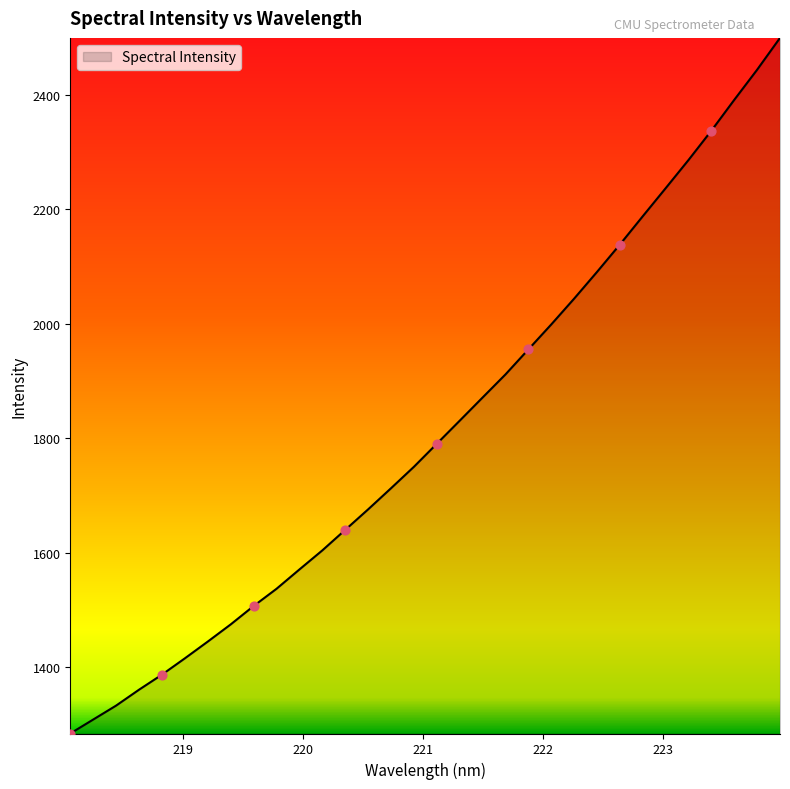

What is the smallest value displayed?

1284.7